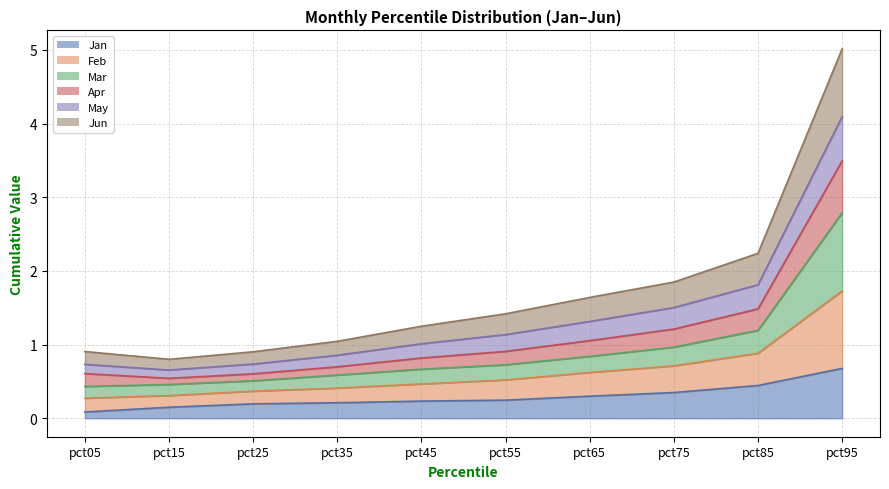

True or false: Mar has a value of 0.5 at pct15.

True